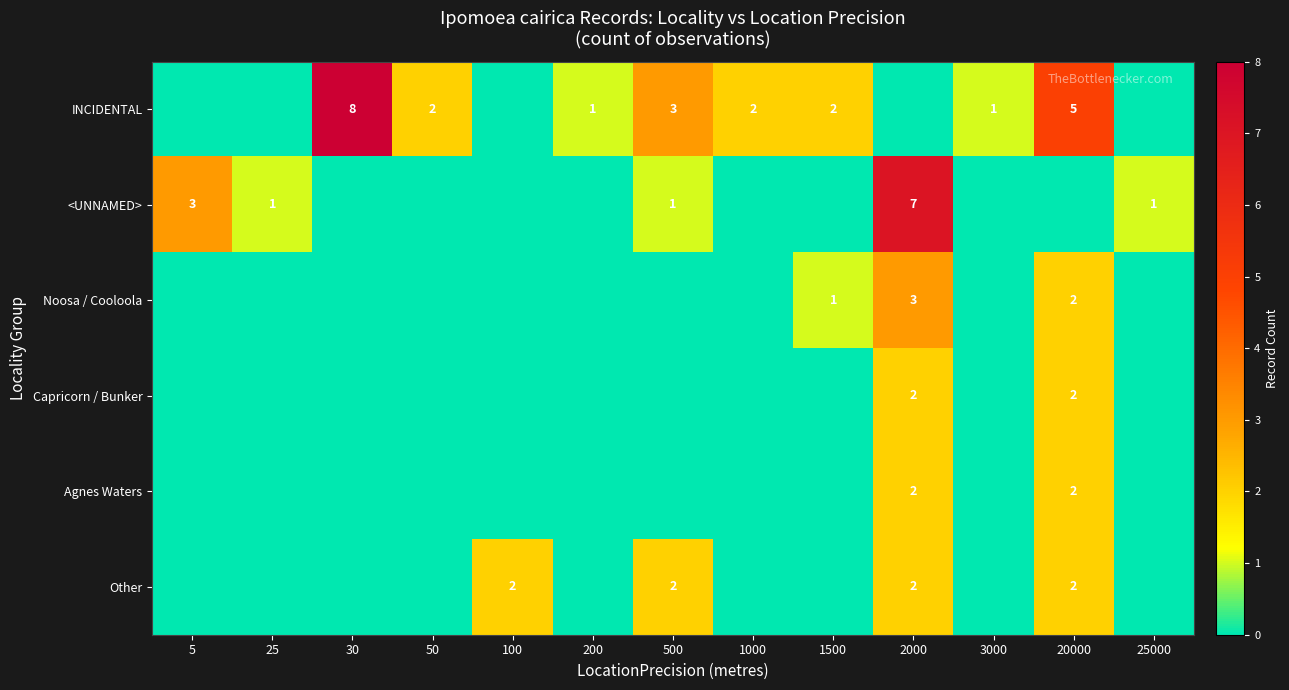

True or false: Capricorn / Bunker has a value of 2 at 20000.

True